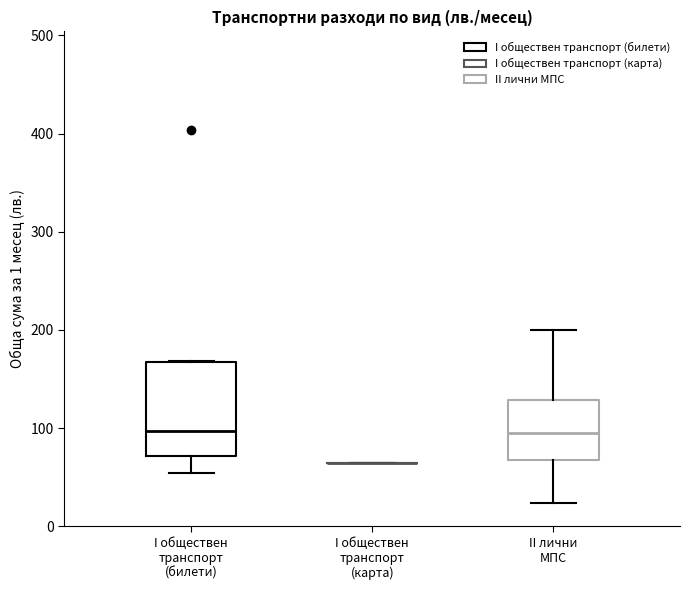

Which box is the tallest, from its lower edge to its upper edge?

I обществен транспорт (билети)